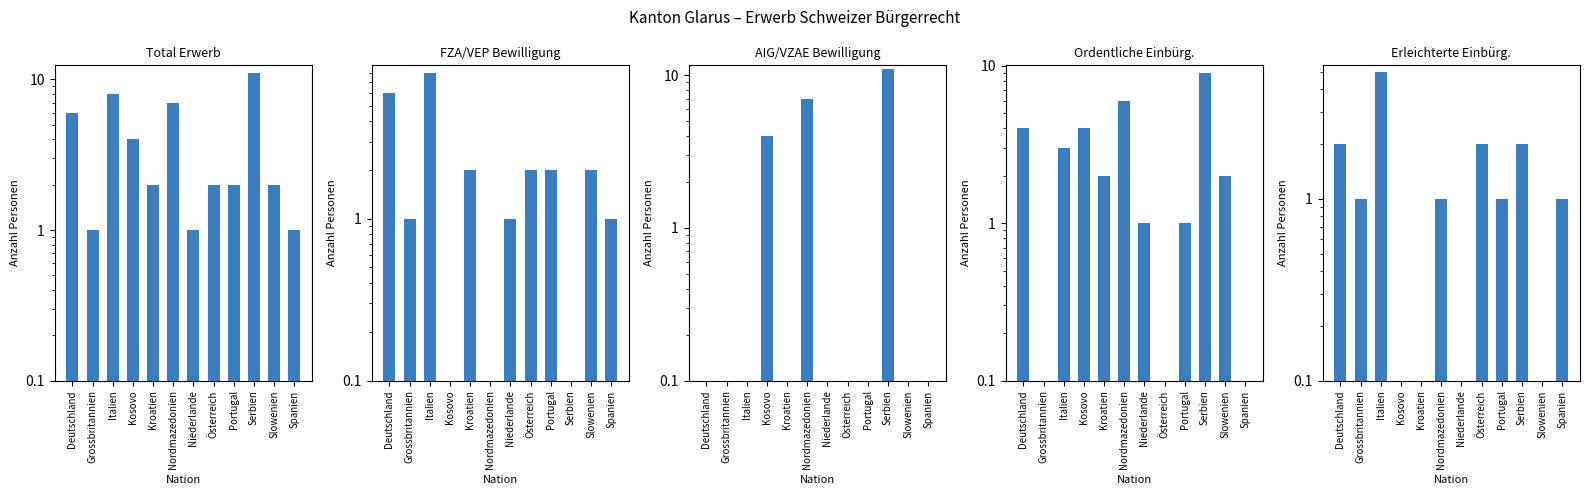

What is the sum of the Ordentliche Einbürg. values at Serbien and Nordmazedonien?

15